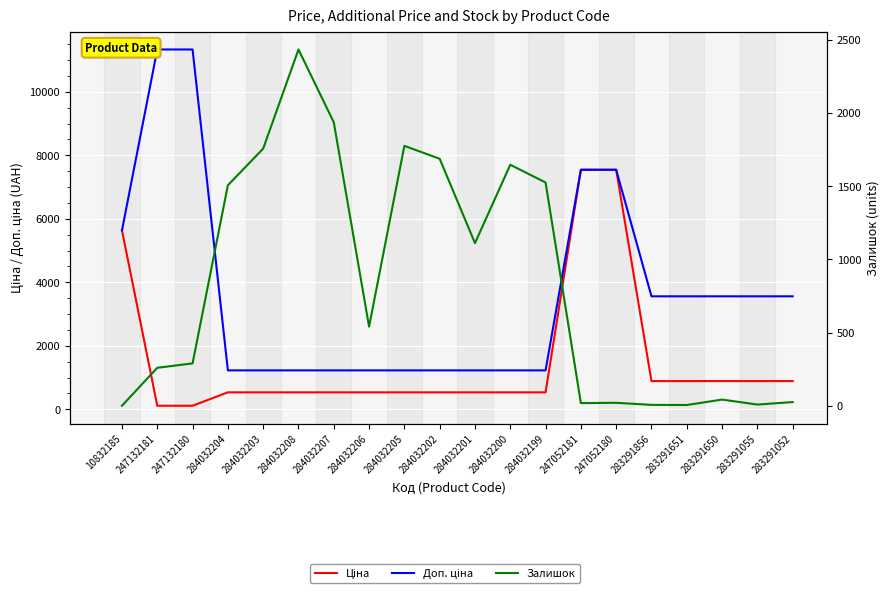

How many times do Залишок and Ціна cross each other?

2